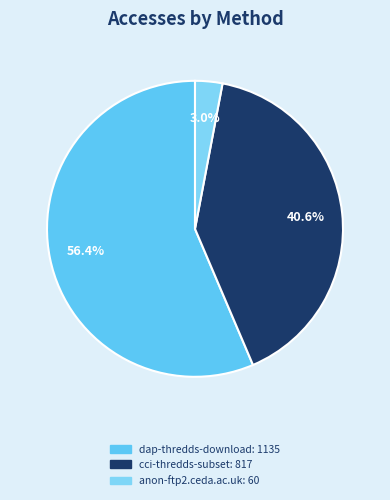

To the nearest percent, what is the combined percentage of cci-thredds-subset and anon-ftp2.ceda.ac.uk?

44%